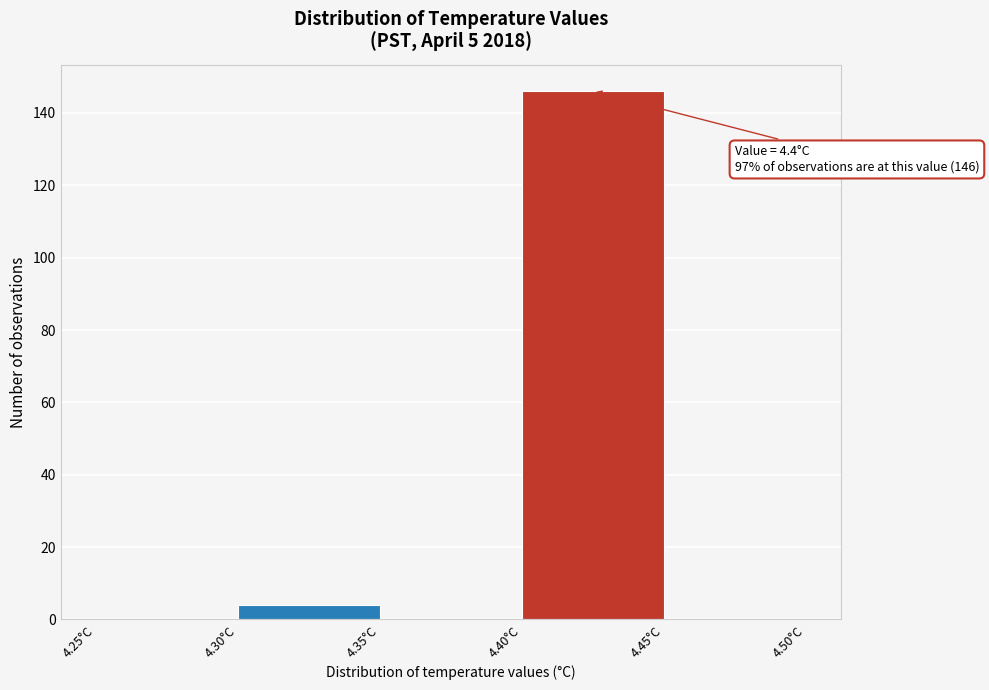

Over which range of the x-axis is the bar tallest?

4.40 to 4.45